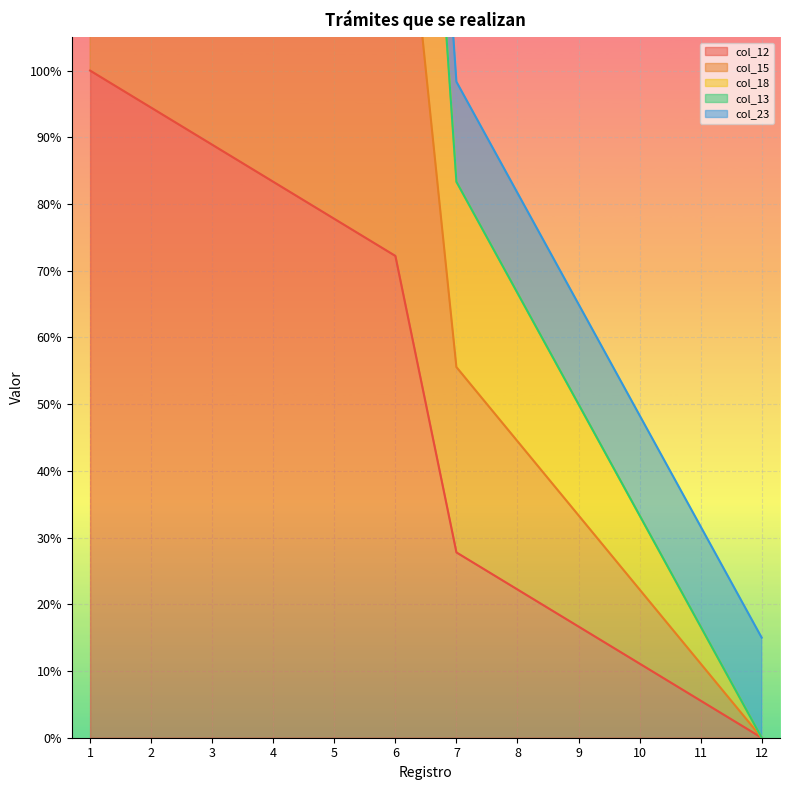

True or false: col_18 and col_15 intersect in this chart.

False